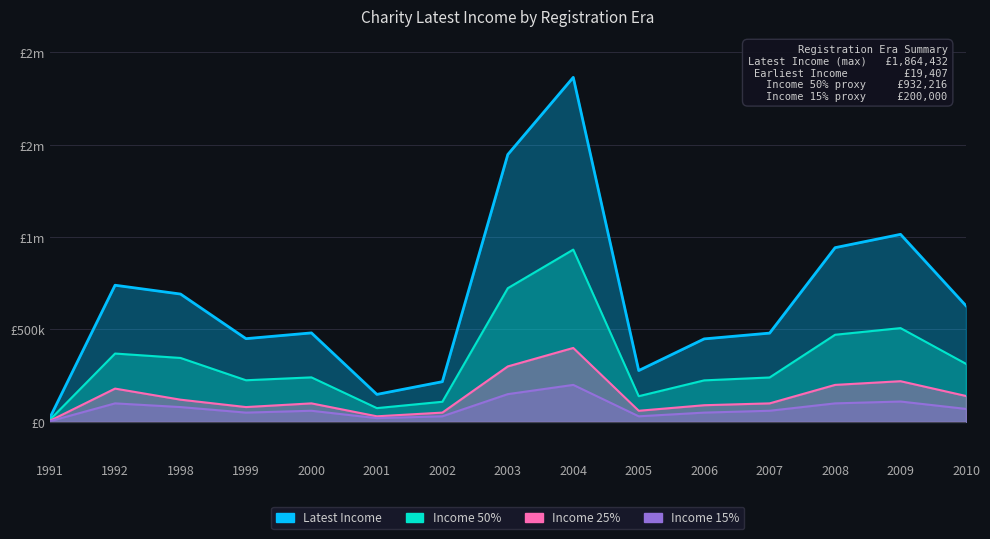

Where does the data first go above 481409?

1992